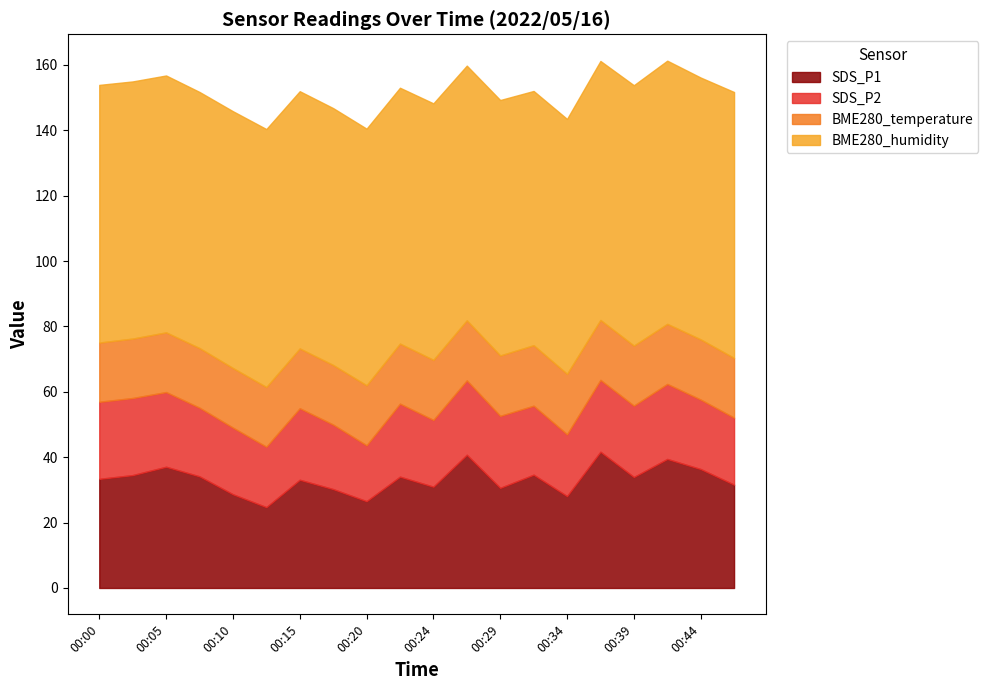

The SDS_P1 series shows 37.1 at 00:05. True or false?

True